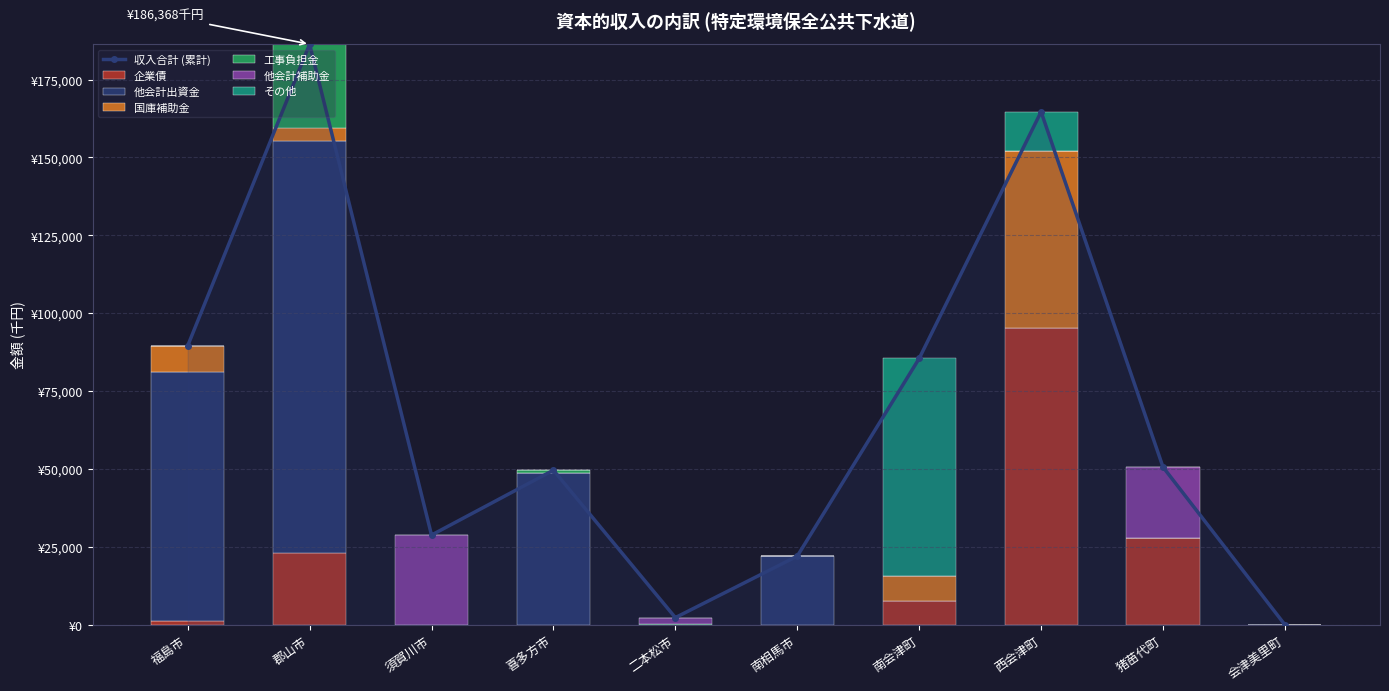

Which category has the lowest value across all series?

須賀川市